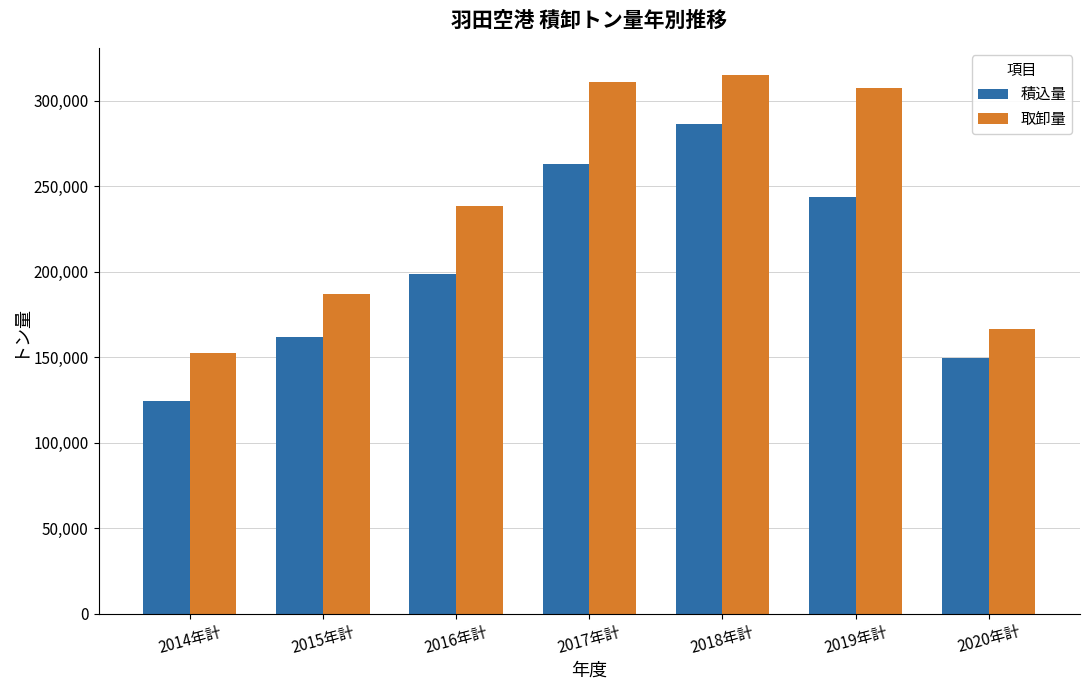

Which category has the lowest value across all series?

2014年計